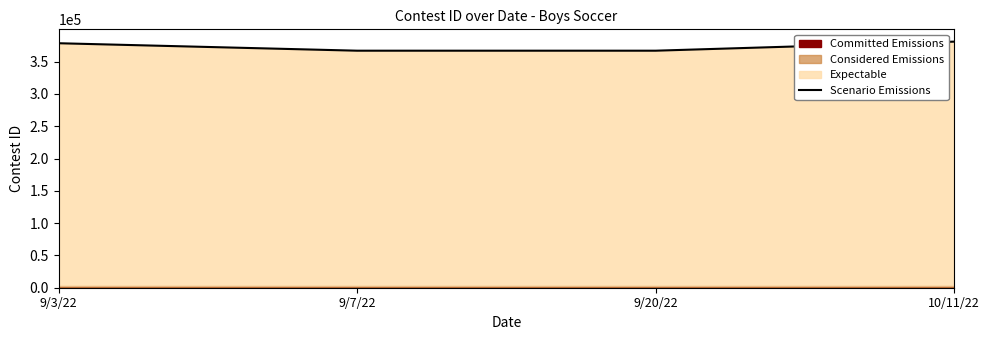

Rank the categories by value from lowest to highest.

9/7/22, 9/20/22, 9/3/22, 10/11/22